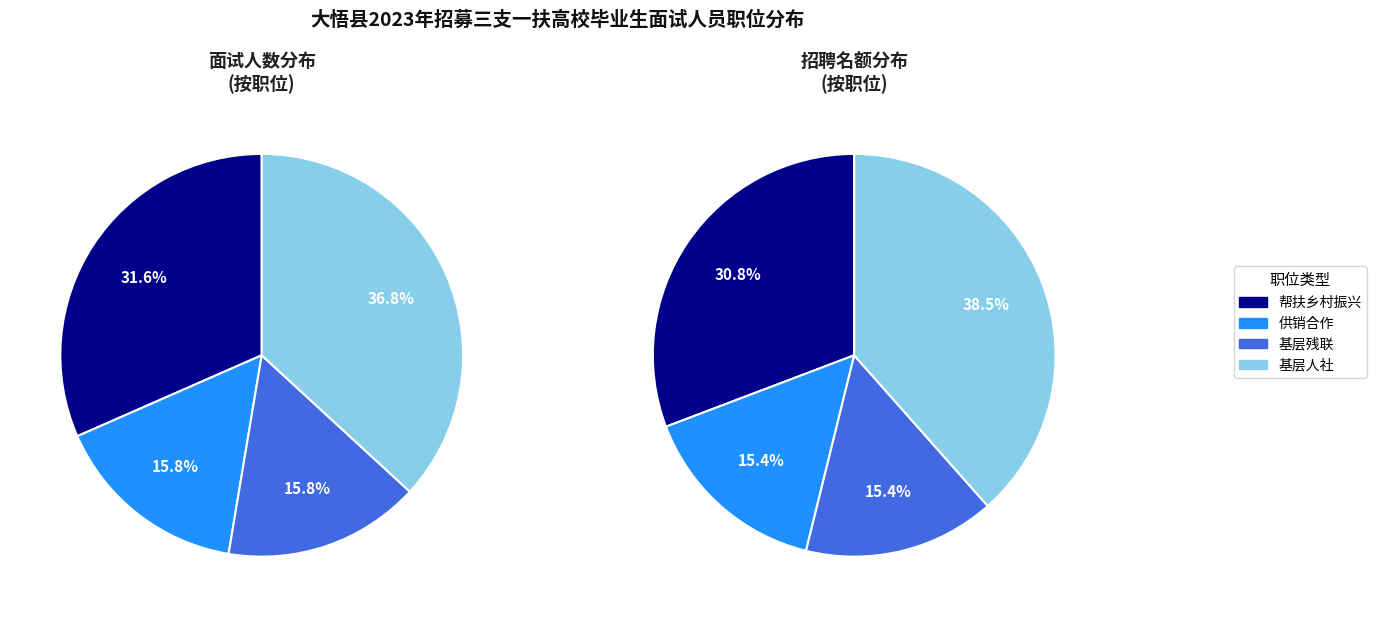

True or false: 帮扶乡村振兴 accounts for 32% of the total.

True